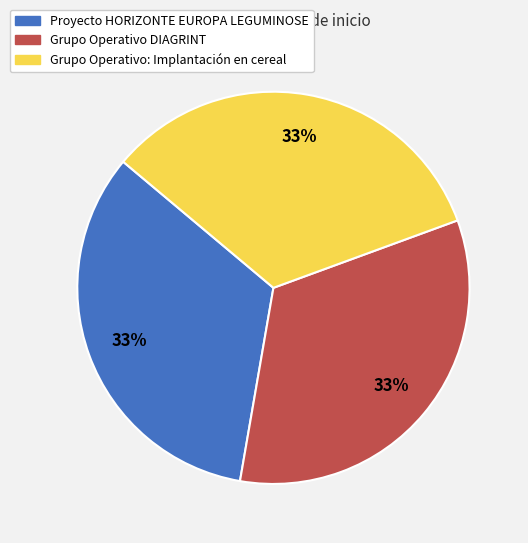

Does Grupo Operativo DIAGRINT account for over 50% of the chart?

No